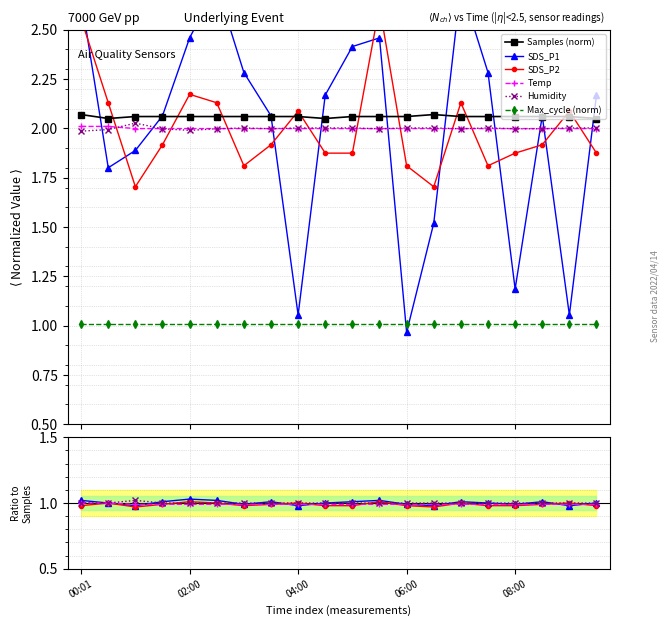

True or false: SDS_P2 has more than 2 interior local peaks.

True